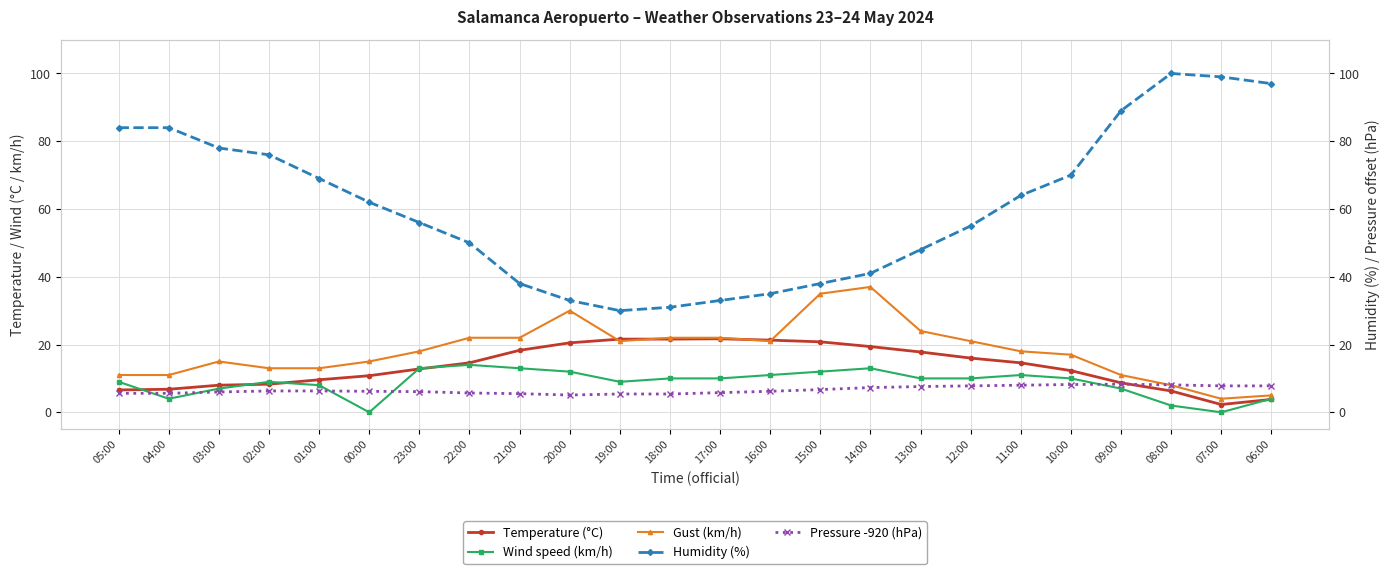

True or false: Wind speed (km/h) has more than 2 interior local peaks.

True